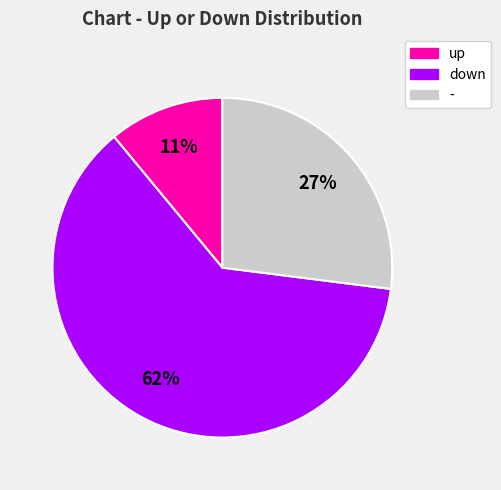

True or false: up accounts for 11% of the total.

True